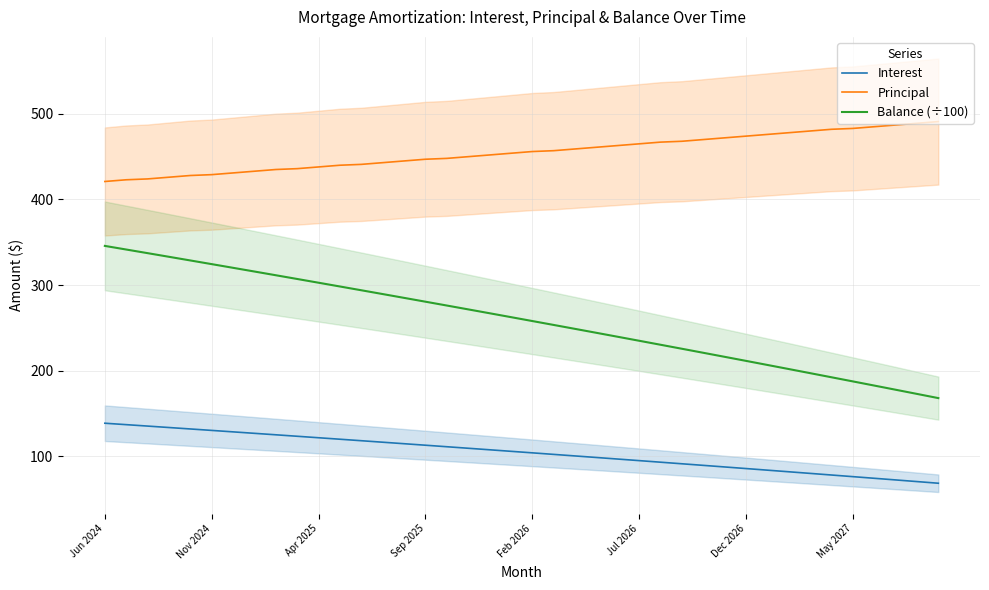

Is it true that Balance (÷100) equals 457.4 at Jul 2026?

False